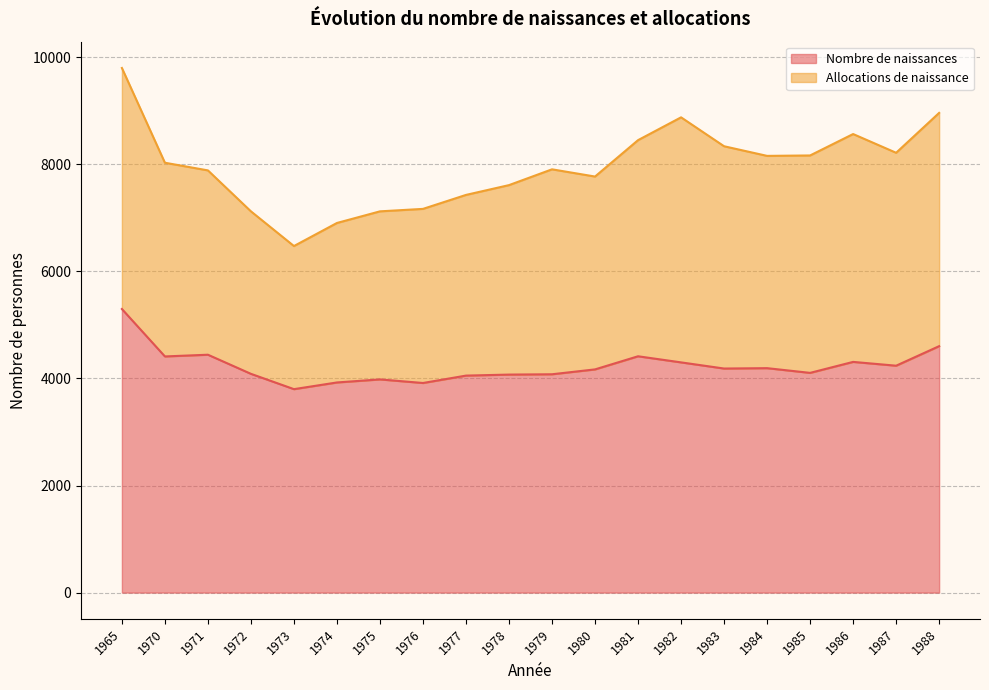

Count the number of values greater than 4185.

9